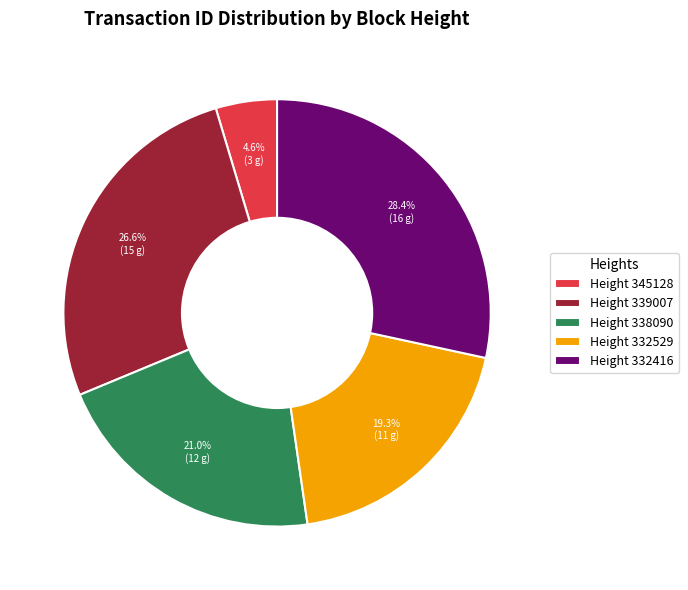

Approximately how many times larger is the value at Height 332529 compared to Height 332416?

0.7